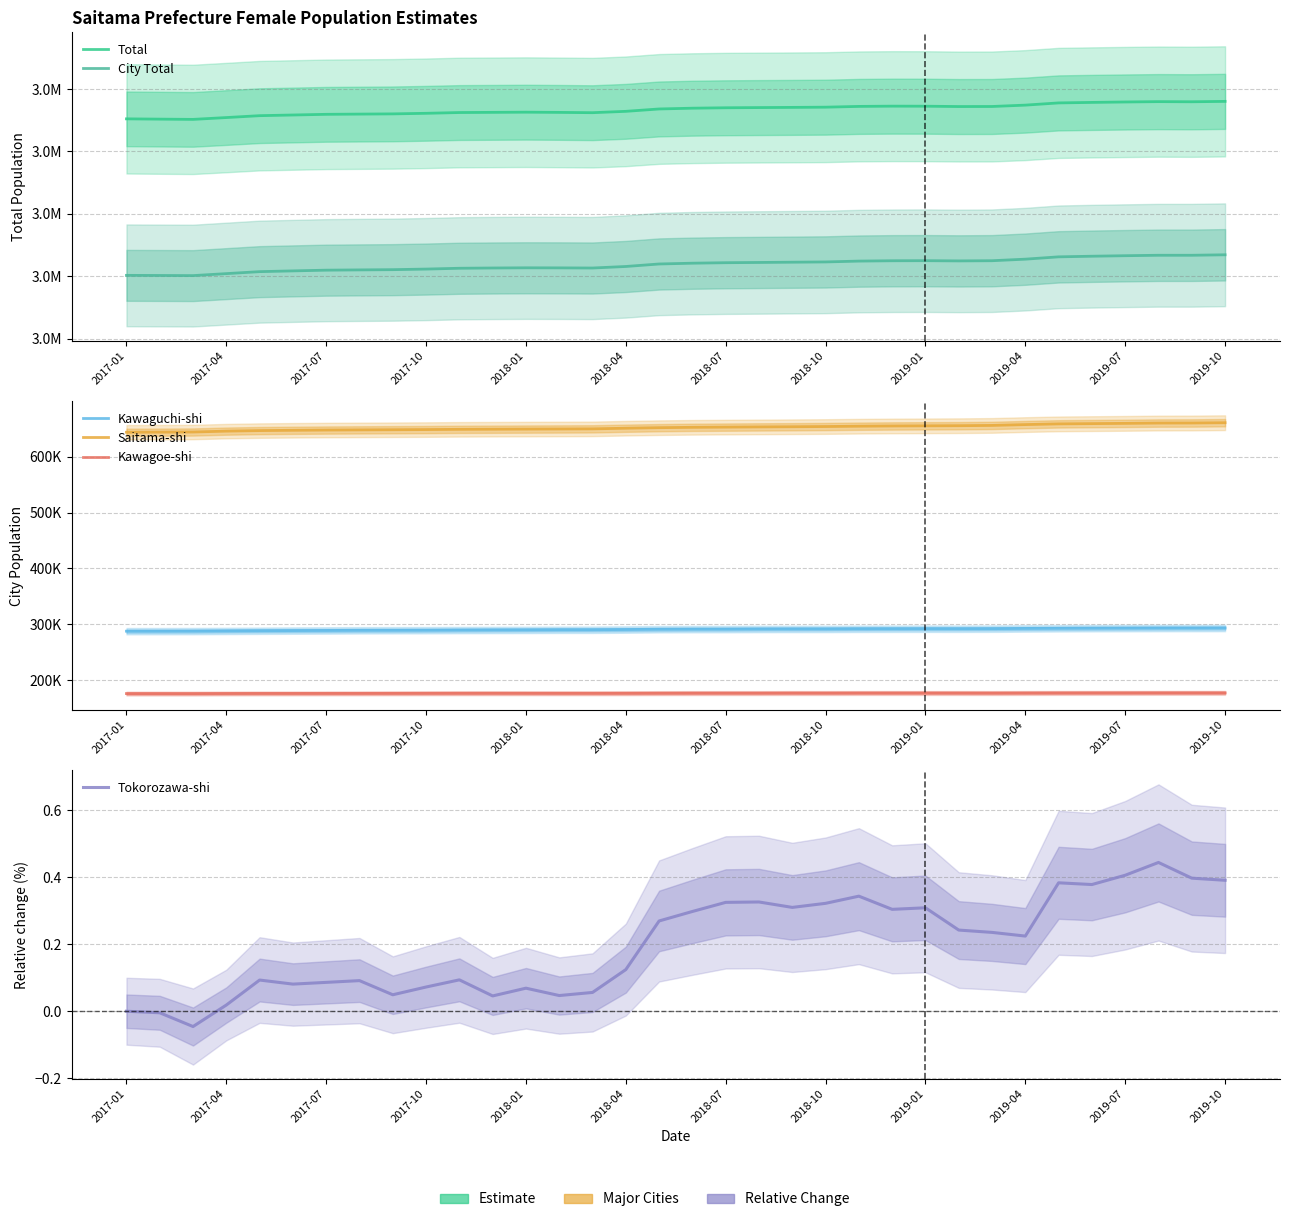

The Kawagoe-shi series shows 176989.0 at 2018-10. True or false?

True